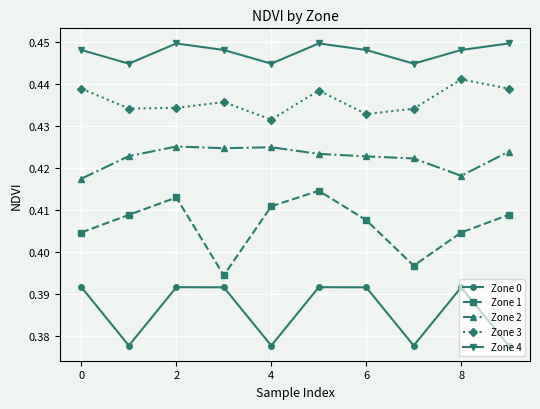

Which series has the largest total across all categories?

Zone 4